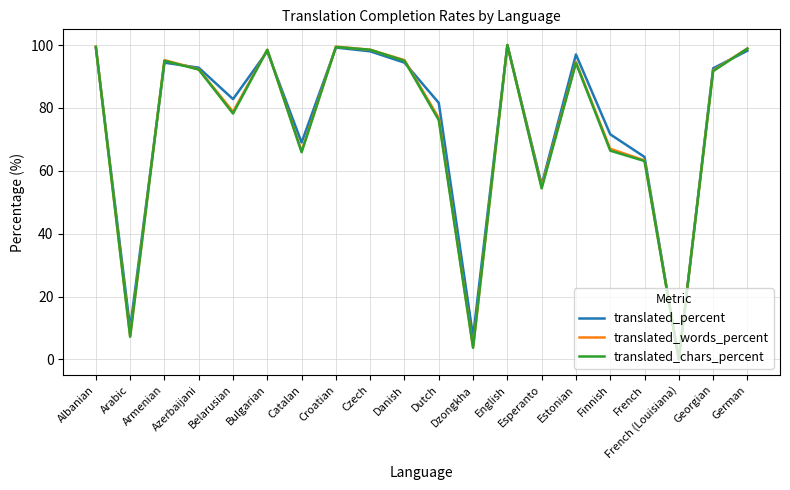

What value does the translated_chars_percent series have at Arabic?

7.2